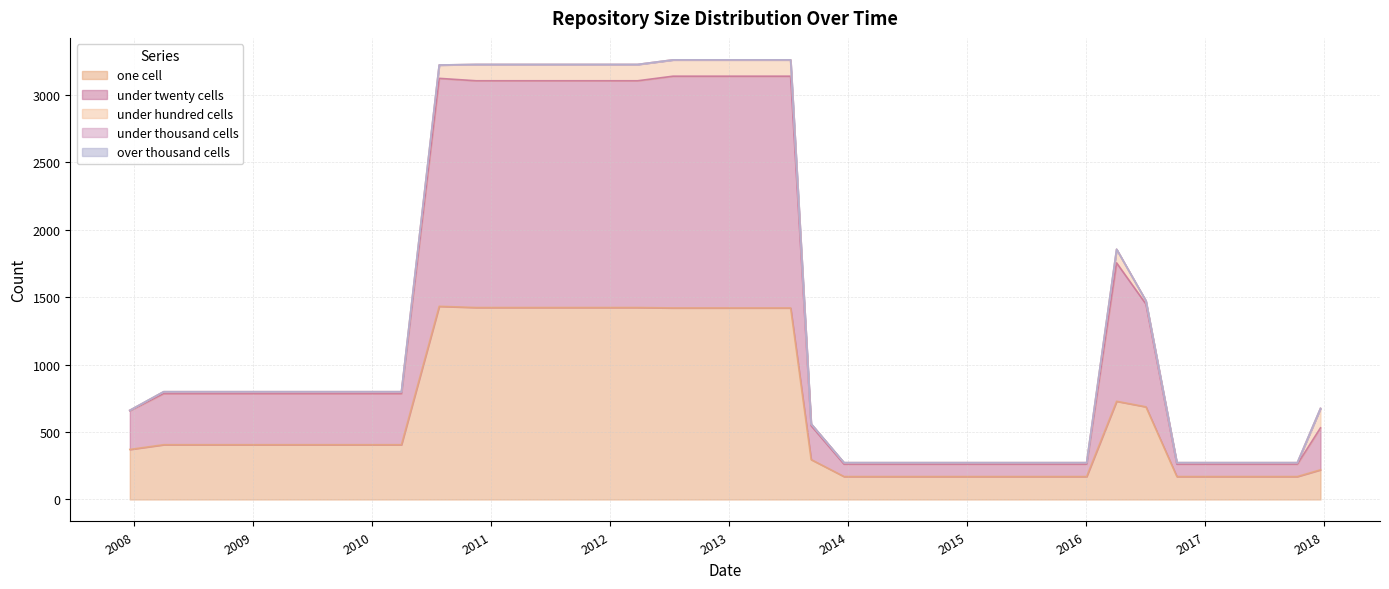

What are all the series names shown in the legend?

one_cell, under_twenty_cells, under_hundred_cells, under_thousand_cells, over_thousand_cells